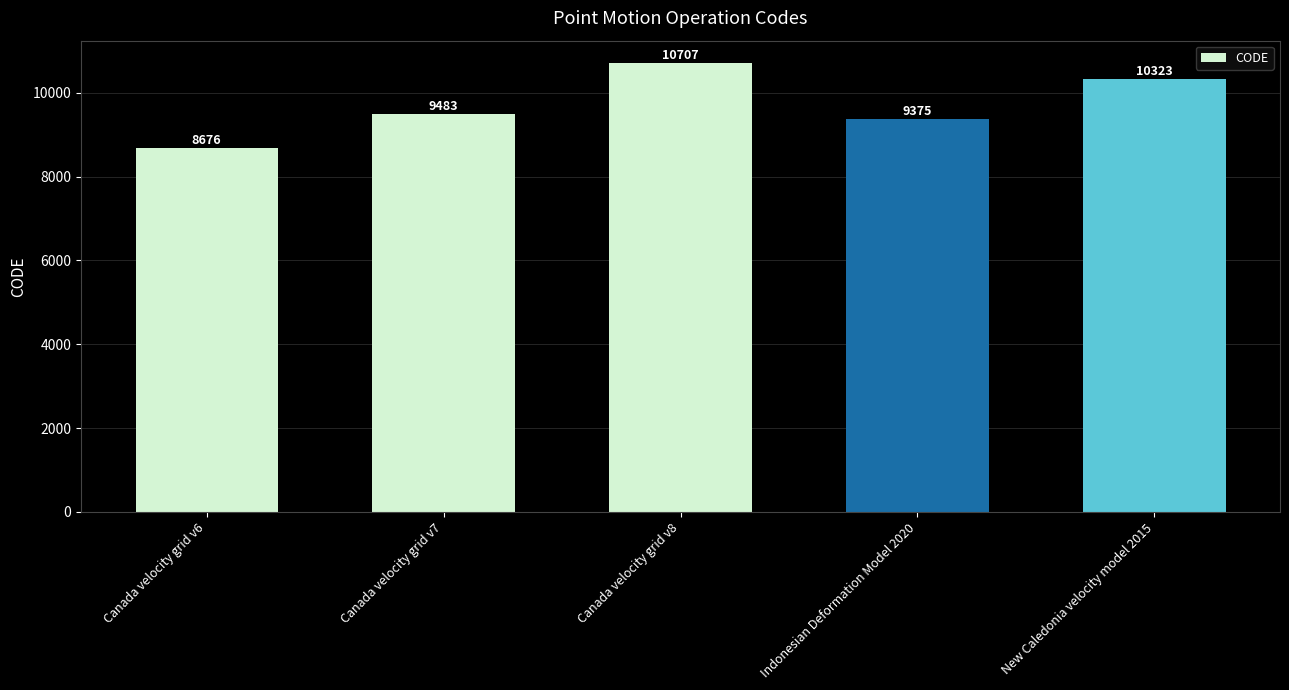

At which label is the value closest to 9691?

Canada velocity grid v7